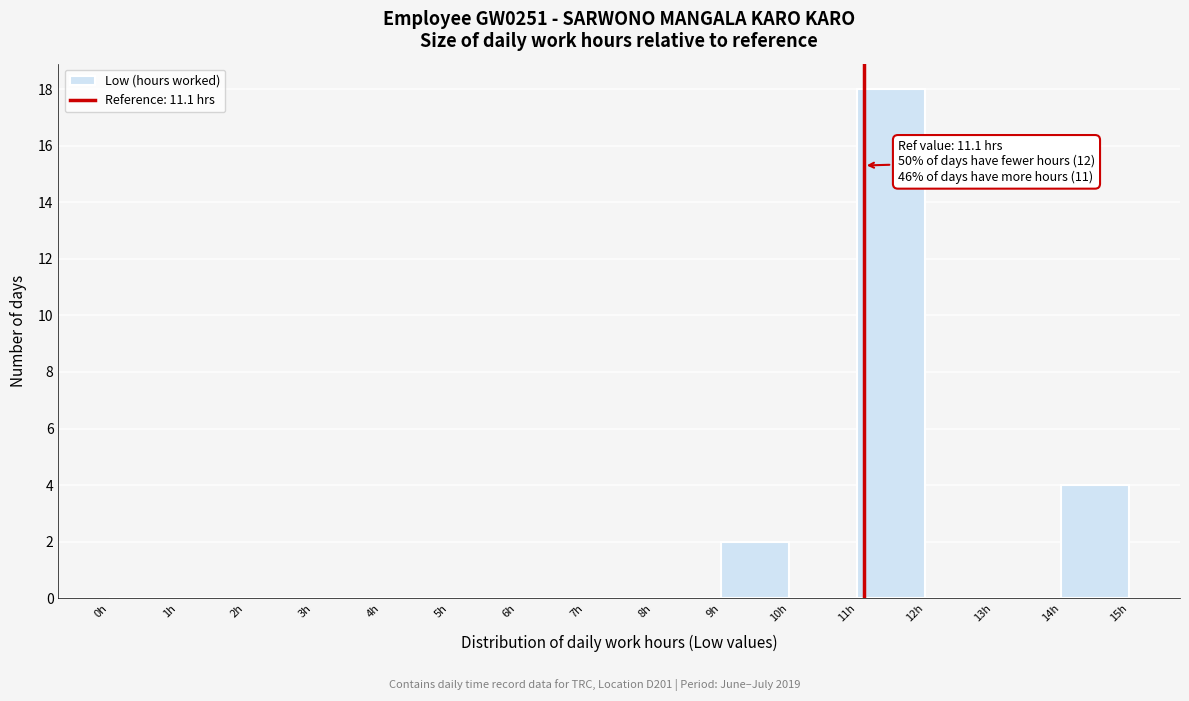

Which range on the x-axis has the tallest bar?

11 to 12